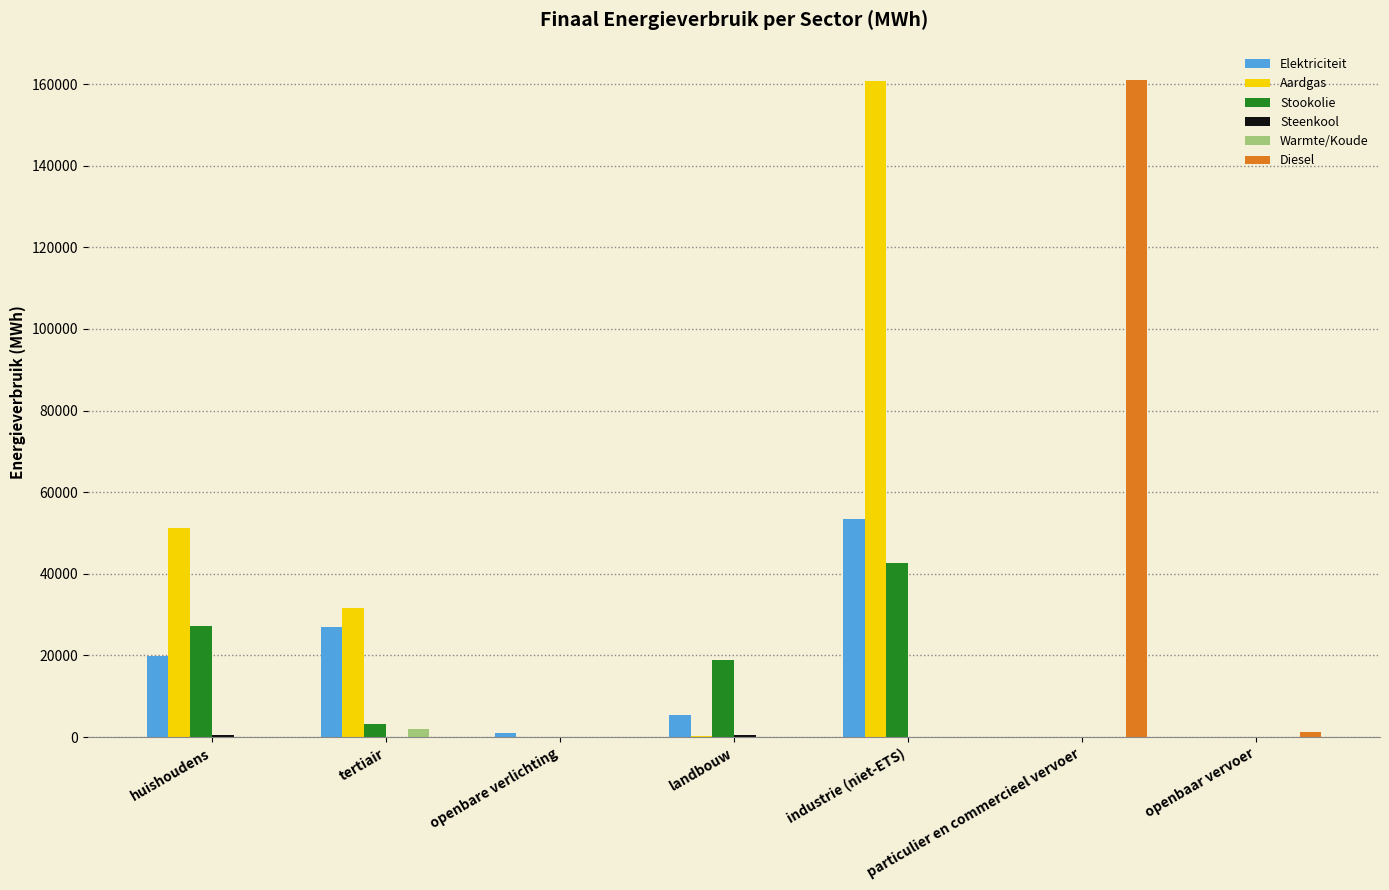

At which label is Aardgas closest to 80421?

huishoudens